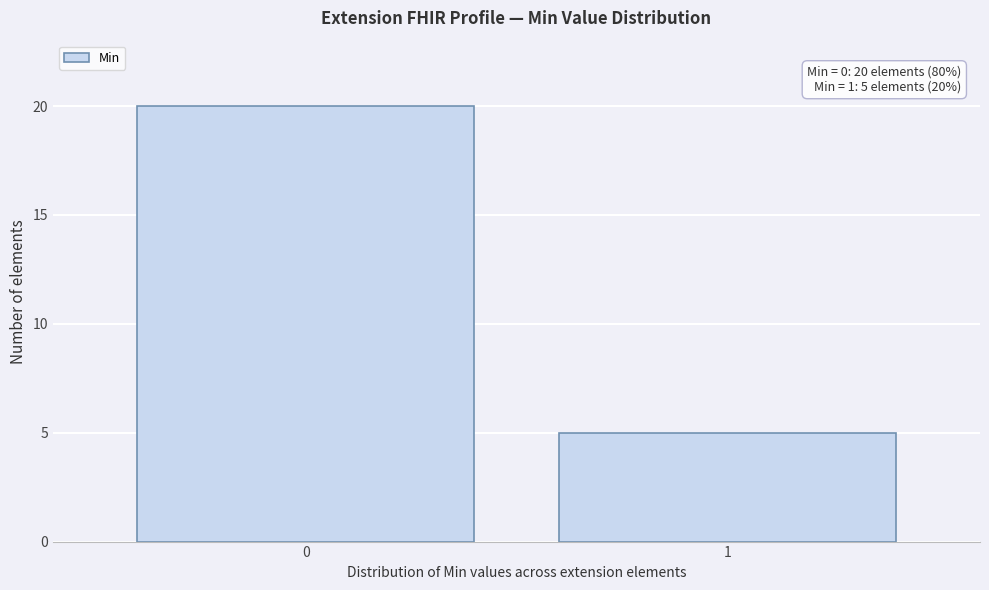

Reading right to left, extract all data points from this chart.

1=5	0=20